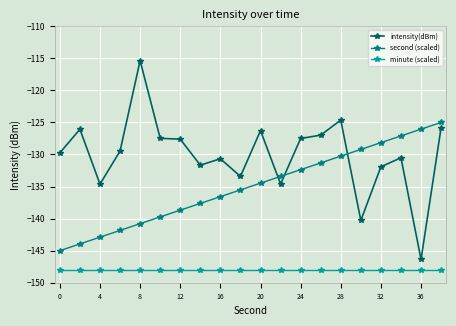

What is the maximum value for intensity(dBm)?

-115.4